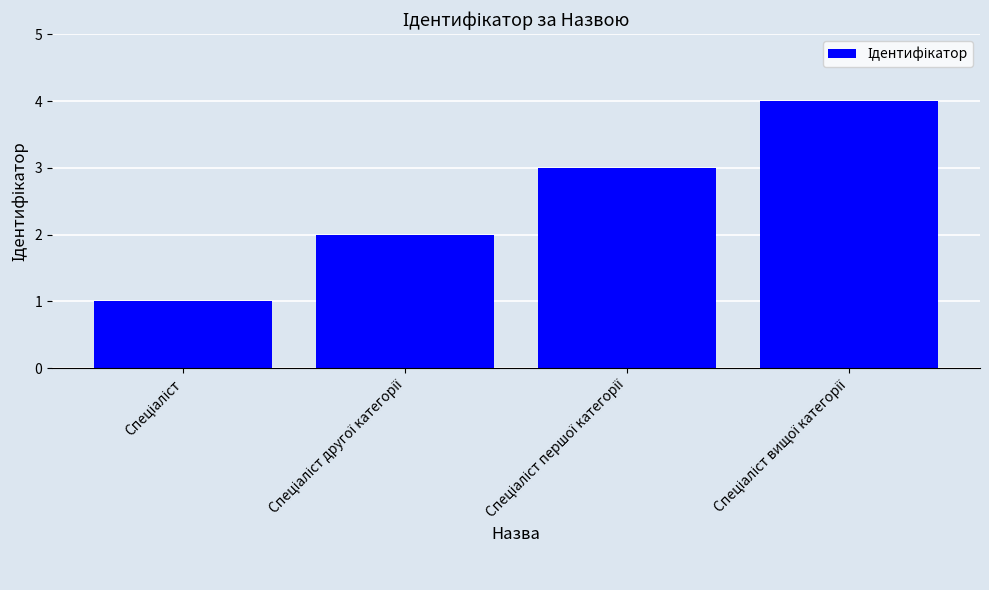

What is the maximum value shown in the chart?

4